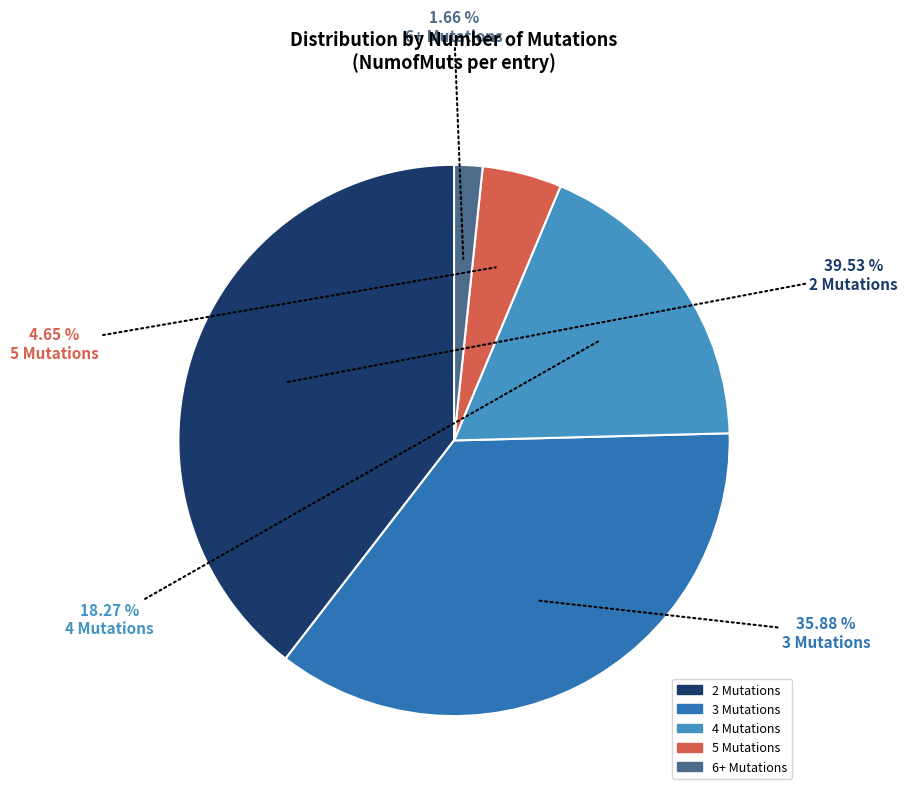

What is the ratio of the value at 5 to the value at 2?

0.1